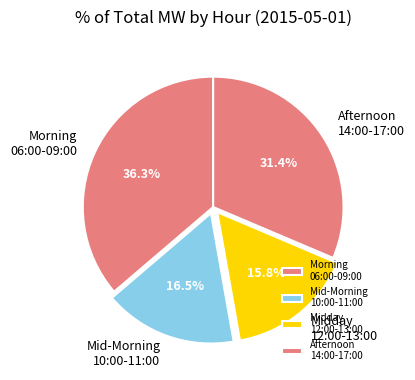

How many slices are in this pie chart?

4